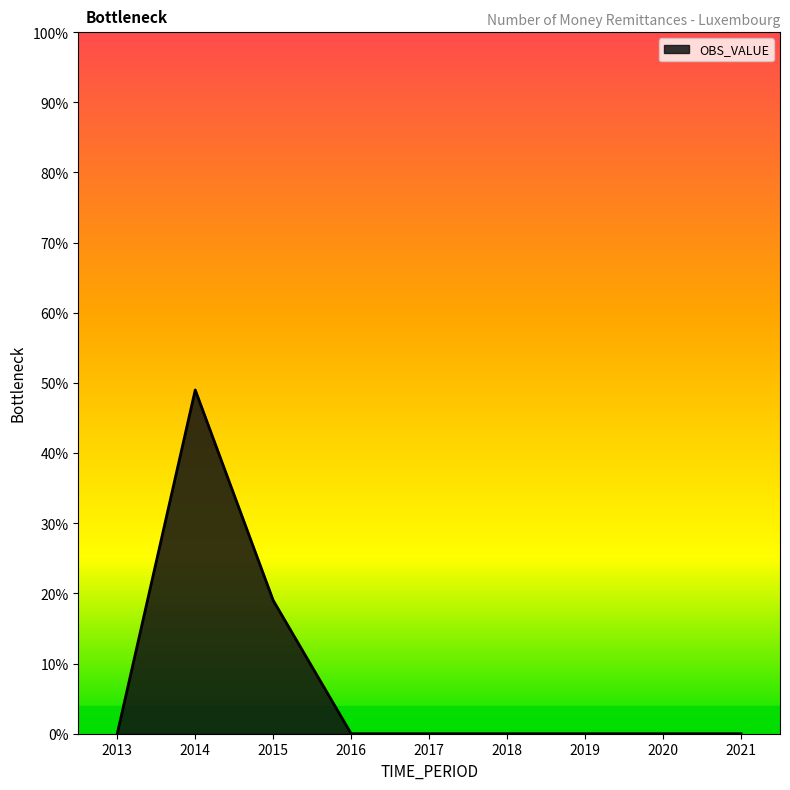

At which label is the value closest to 0?

2013